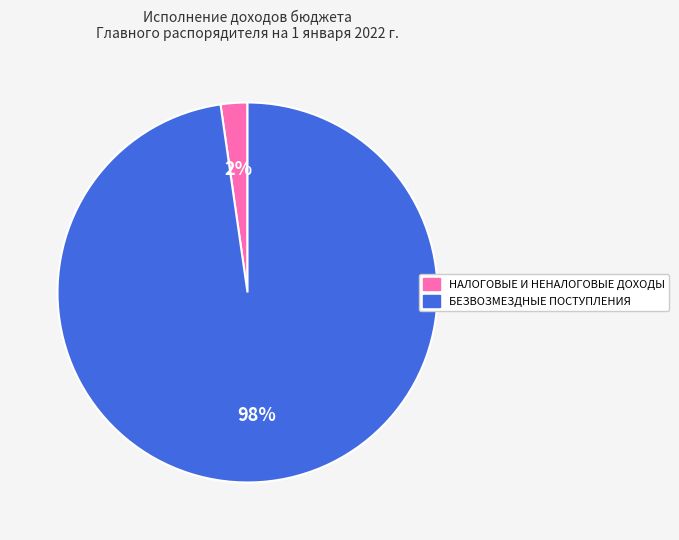

Which slice is the largest?

БЕЗВОЗМЕЗДНЫЕ ПОСТУПЛЕНИЯ